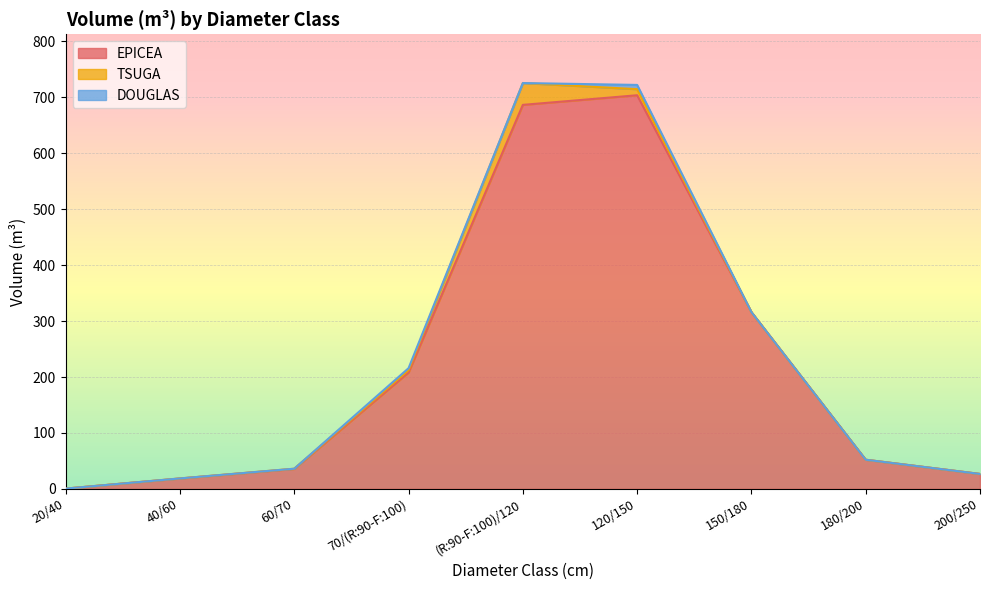

What is the label of the 9th point from the left?

200/250